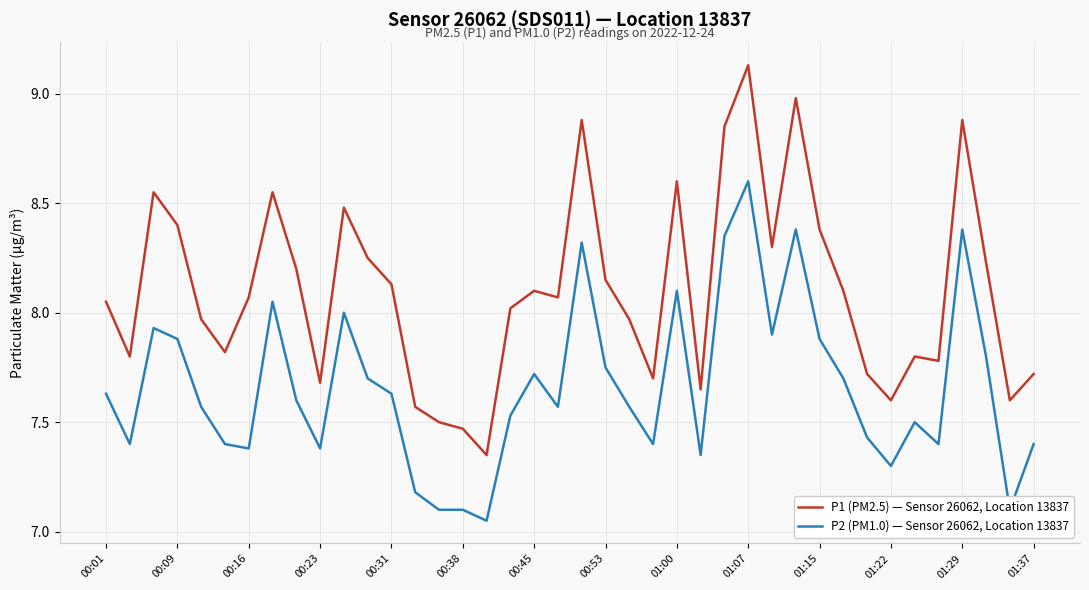

Which series has the widest spread of values?

P1 (PM2.5) — Sensor 26062, Location 13837